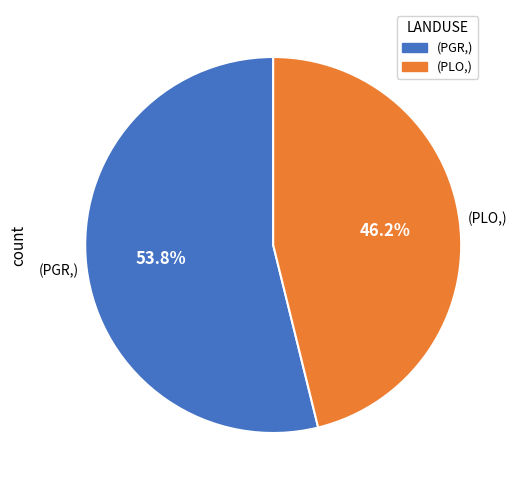

Does any single category account for the majority?

Yes